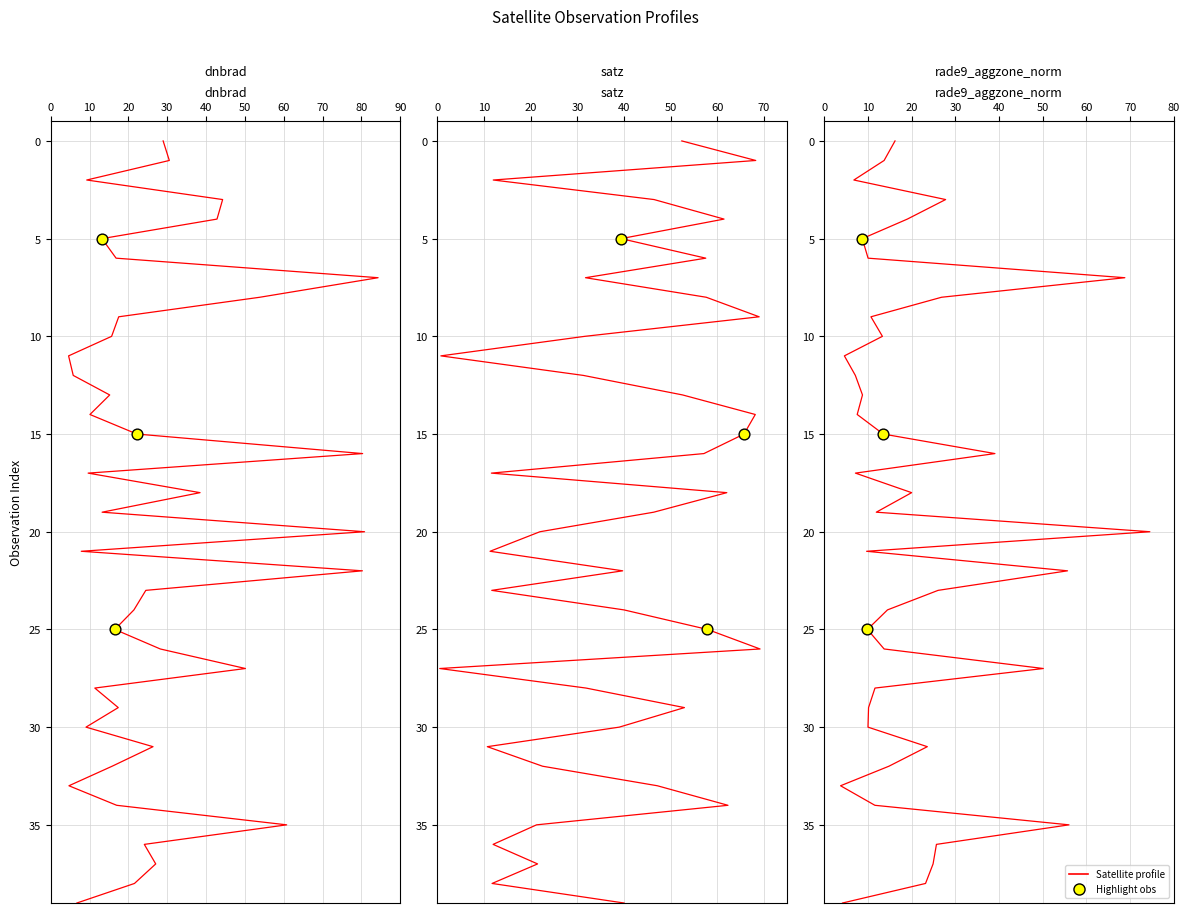

Is the value of dnbrad at 15 greater than the value of rade9_aggzone_norm at 39?

Yes